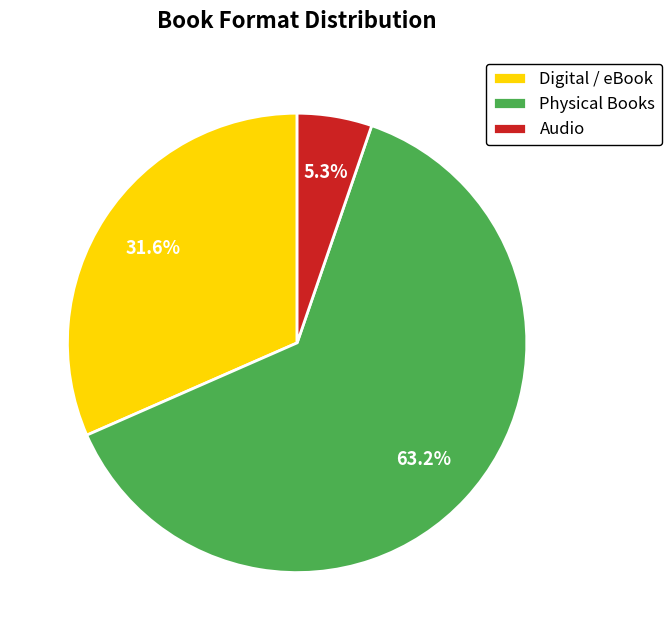

Which category has the biggest portion of the pie?

Physical Books